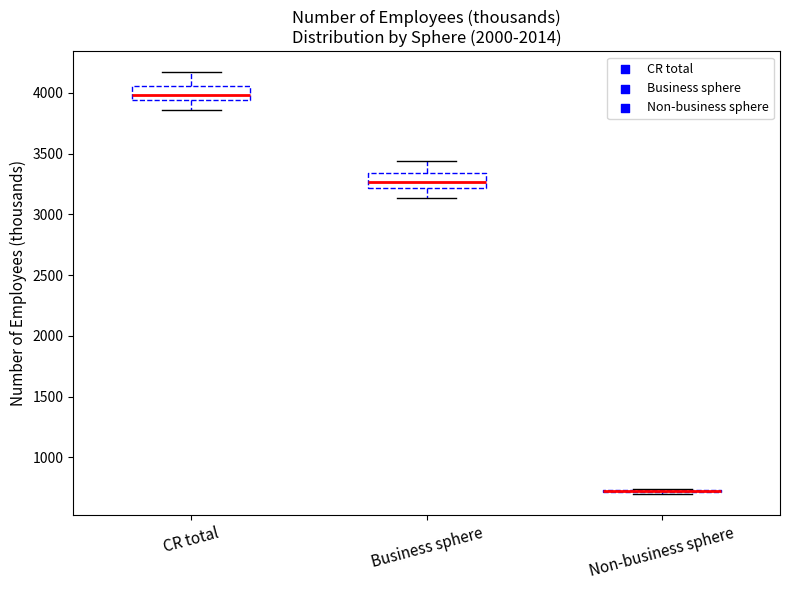

Reading left to right, transcribe this box plot: for each box, give where its median line is, the range the box spans, and where its two whiskers end, as read against the y-axis. The values are not printed on the chart, so give them approximately, as read against the axis.

CR total: median 4000, box 3950 to 4050, whiskers 3850 to 4150
Business sphere: median 3250, box 3200 to 3350, whiskers 3150 to 3450
Non-business sphere: box collapsed to a line at 700, whiskers 700 to 750